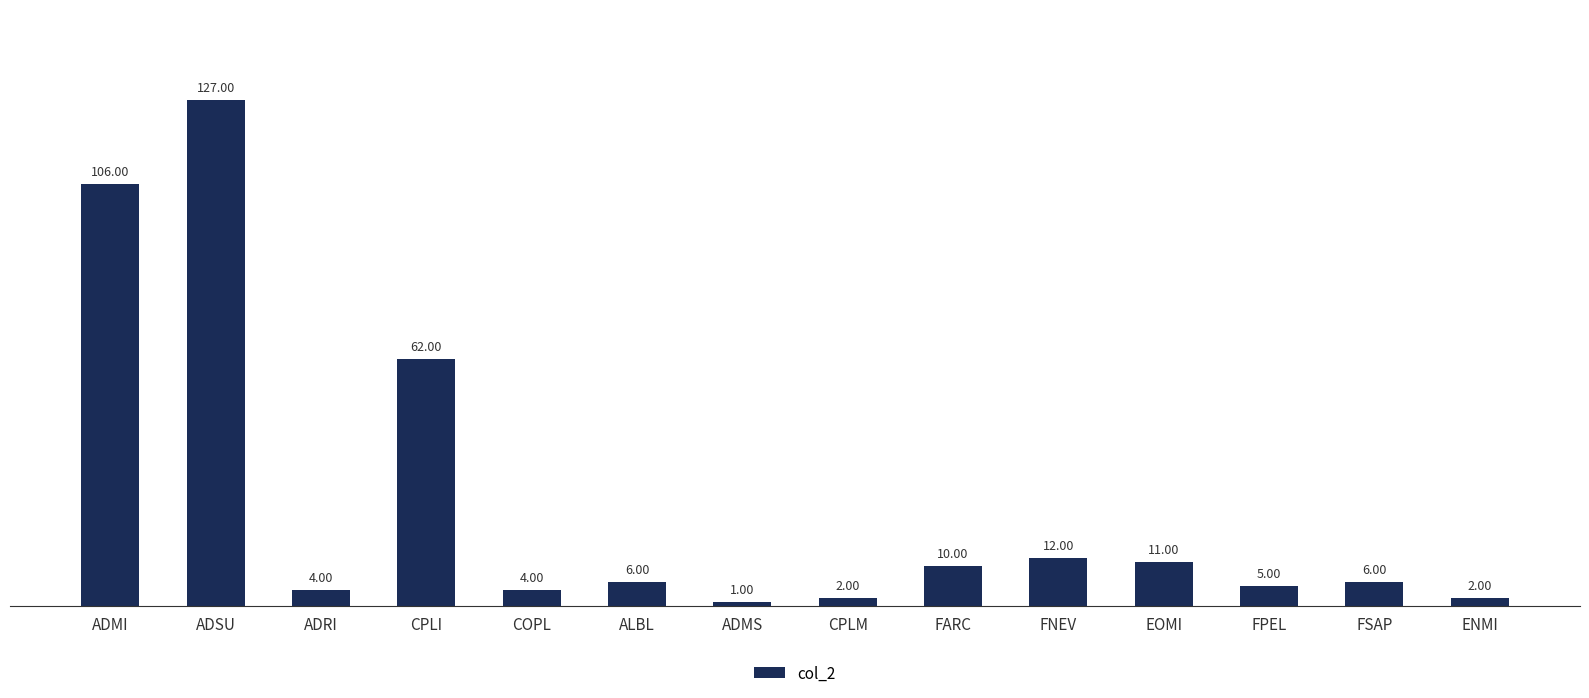

What is the label of the 8th bar from the right?

ADMS